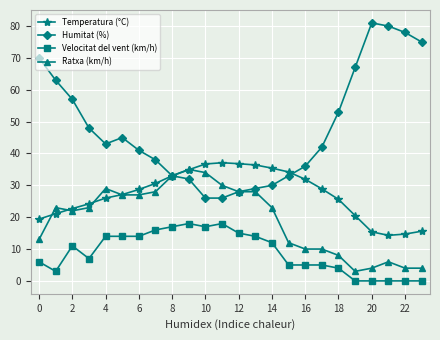

List the series in order of their overall mean, highest first.

Humitat (%), Temperatura (°C), Ratxa (km/h), Velocitat del vent (km/h)